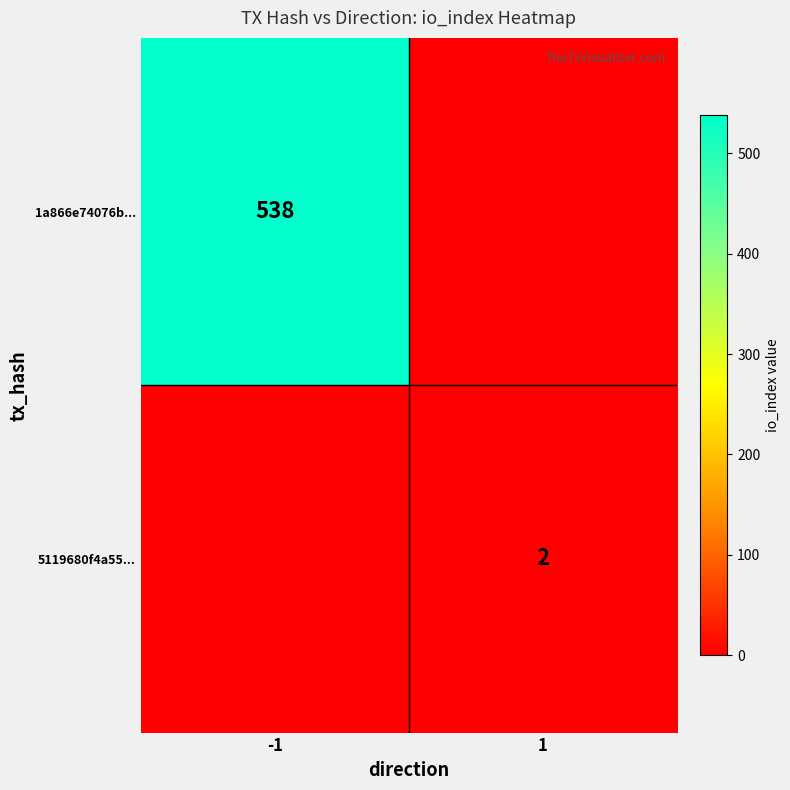

Is it true that 5119680f4a55... equals 2 at 1?

True